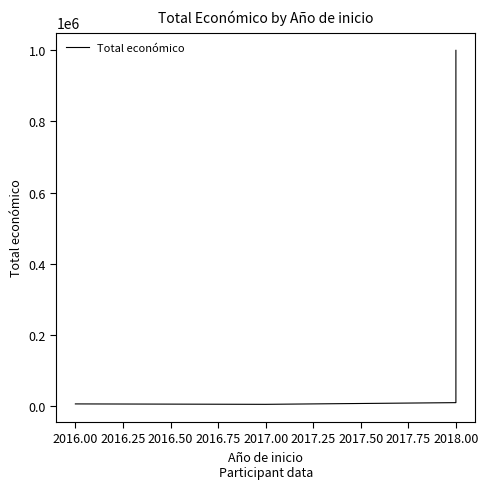

What is the value of the 2nd point from the left?

4840